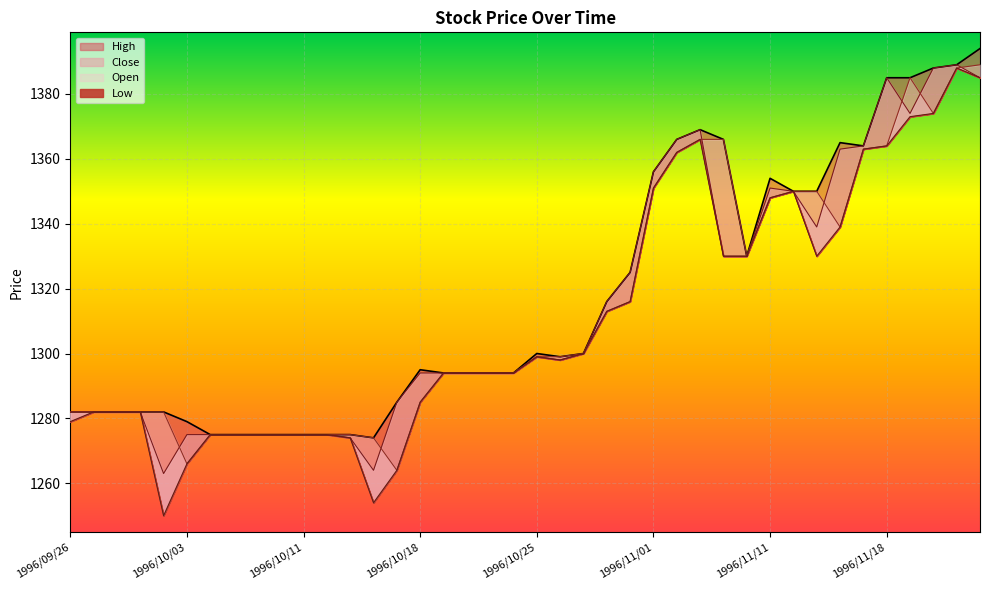

What is the label of the 27th point from the right?

1996/10/16